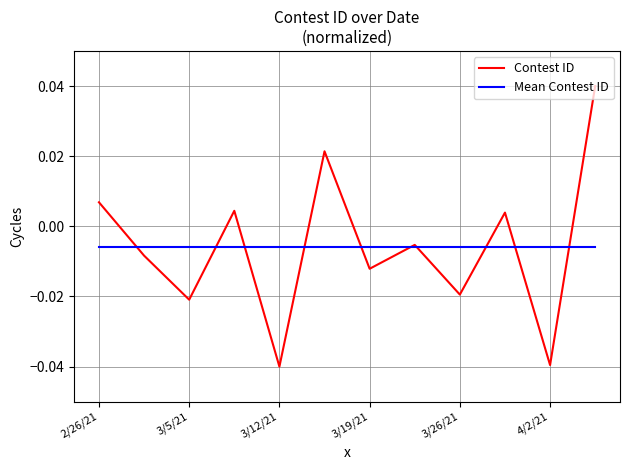

List the series in order of their peak value, highest first.

Contest ID, Mean Contest ID